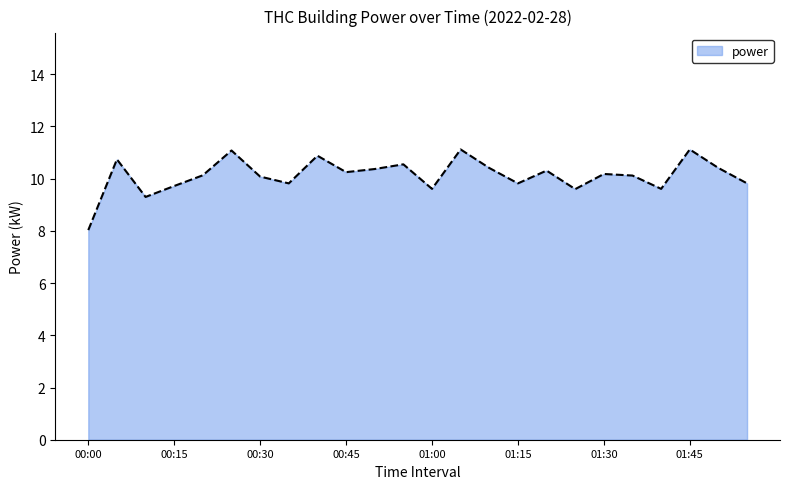

What is the maximum value shown in the chart?

11.1